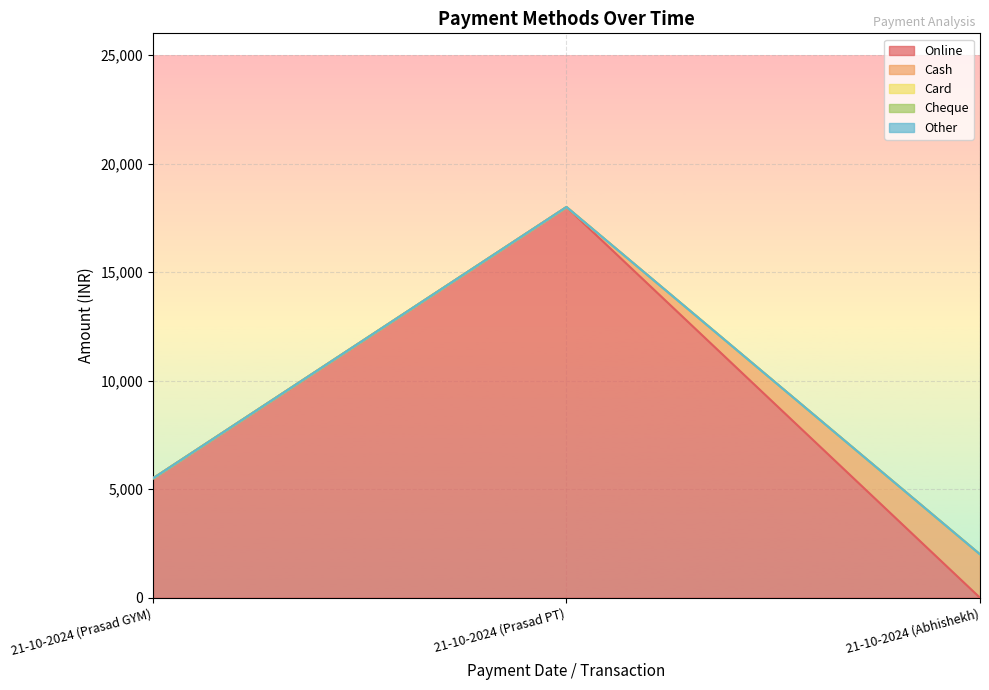

Where is Card nearest to the value 0?

21-10-2024 (Prasad GYM)